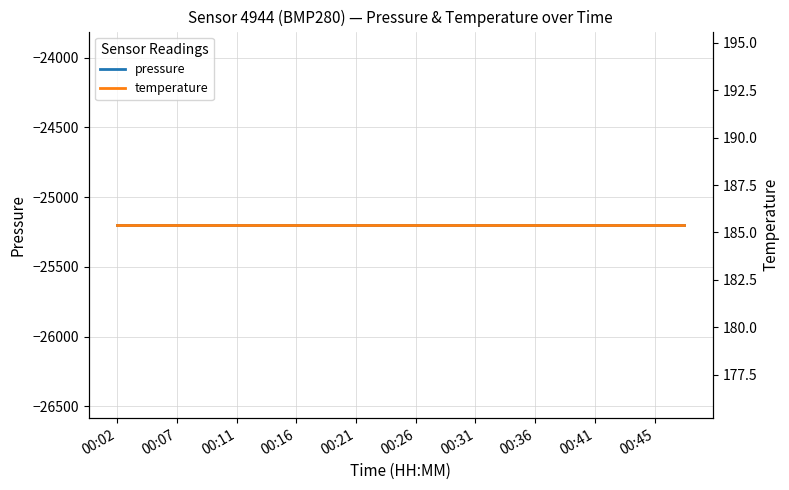

At which label is pressure closest to -25198?

00:02